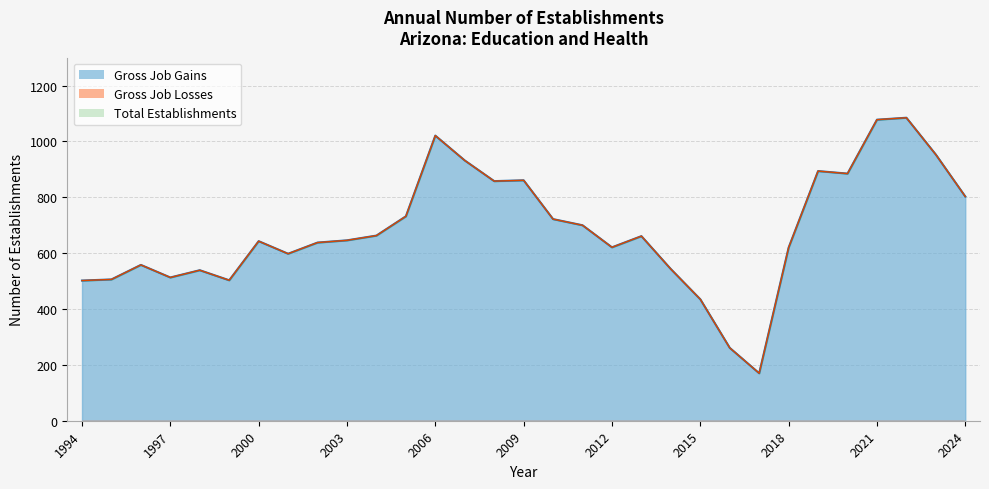

Is it true that Gross Job Gains equals 184 at 2015?

False